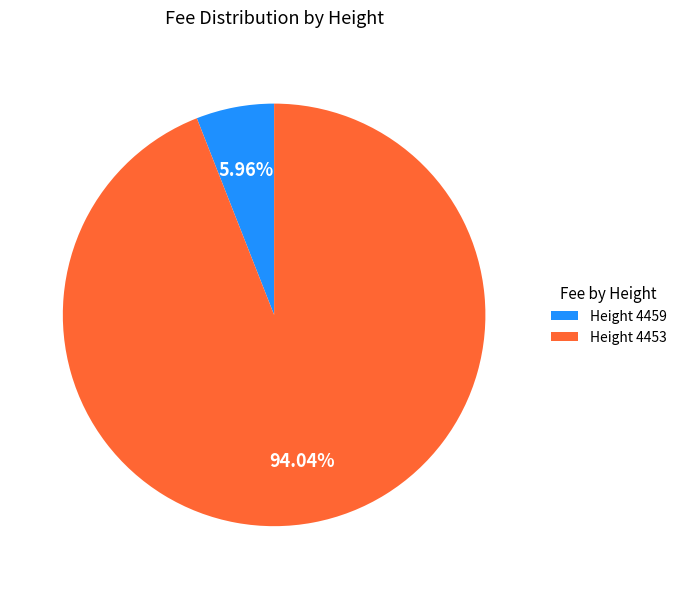

How many segments does this pie chart have?

2